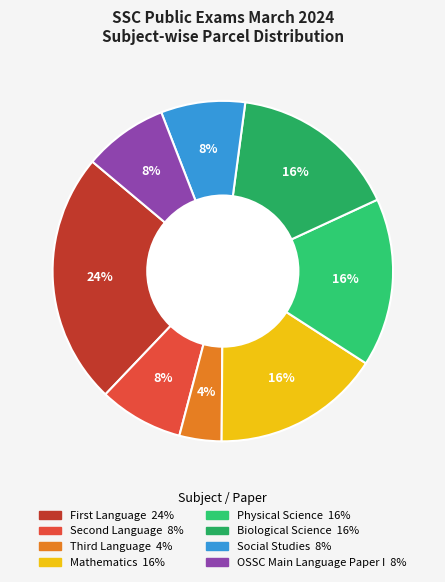

What is the ratio of the value at OSSC Main Language Paper I to the value at Social Studies?

1.0